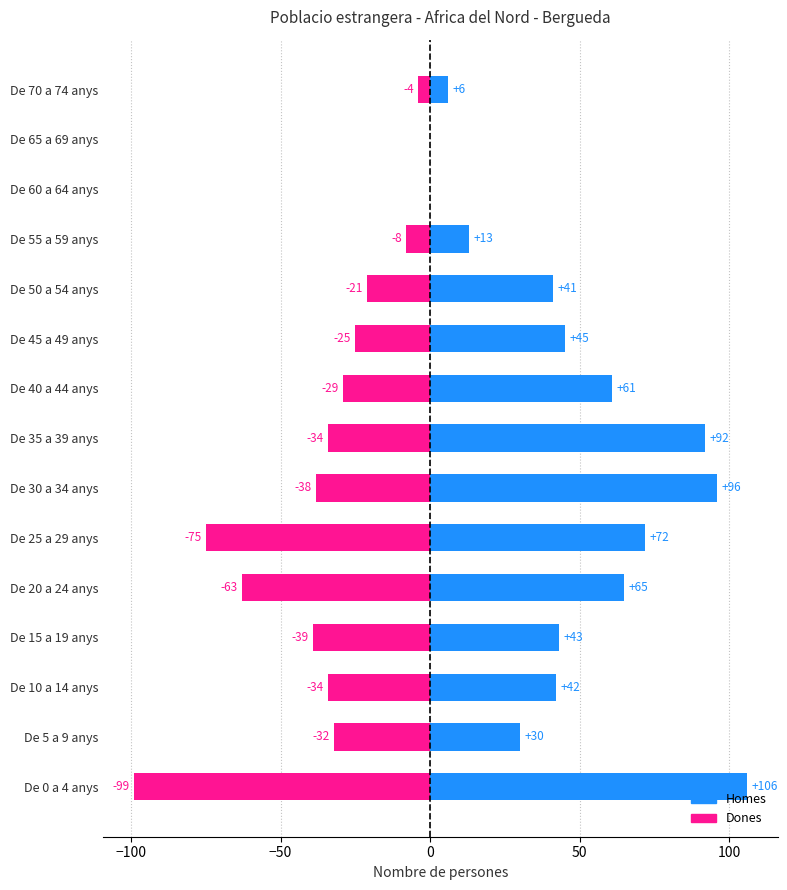

Rank the series by their average value, from lowest to highest.

Dones, Homes